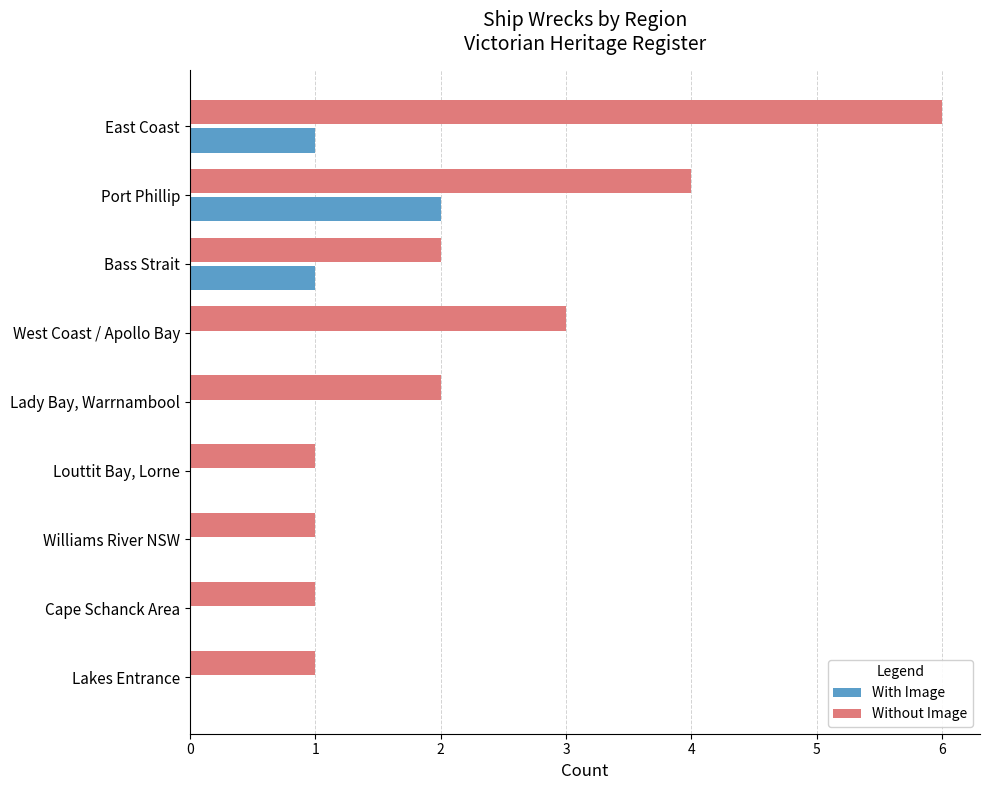

At which category is the sum across all series the highest?

East Coast